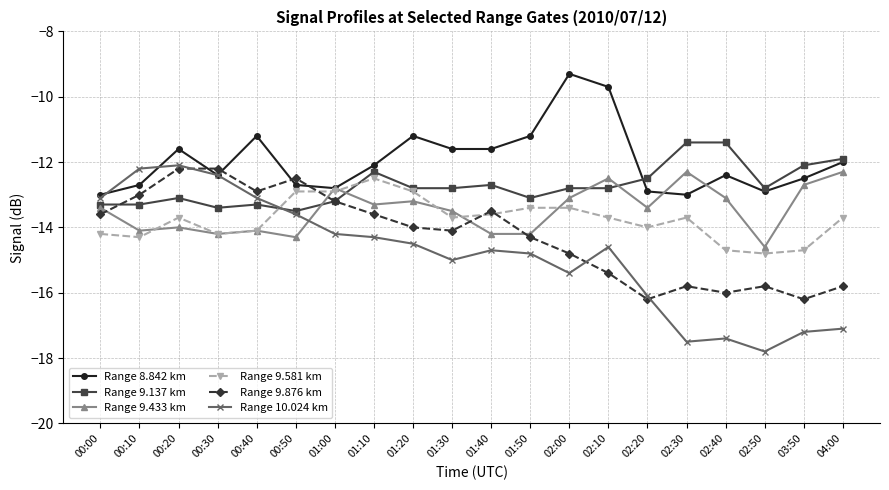

Which series has the largest range (max minus min)?

Range 10.024 km